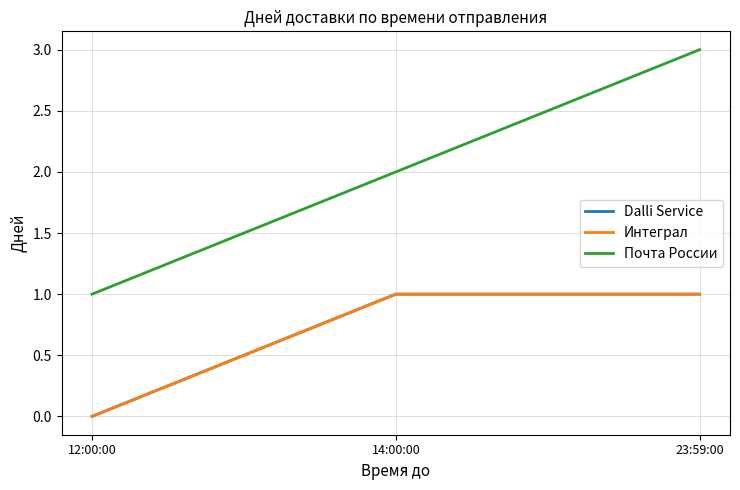

At 12:00:00, list the series in order from largest to smallest.

Почта России, Dalli Service, Интеграл